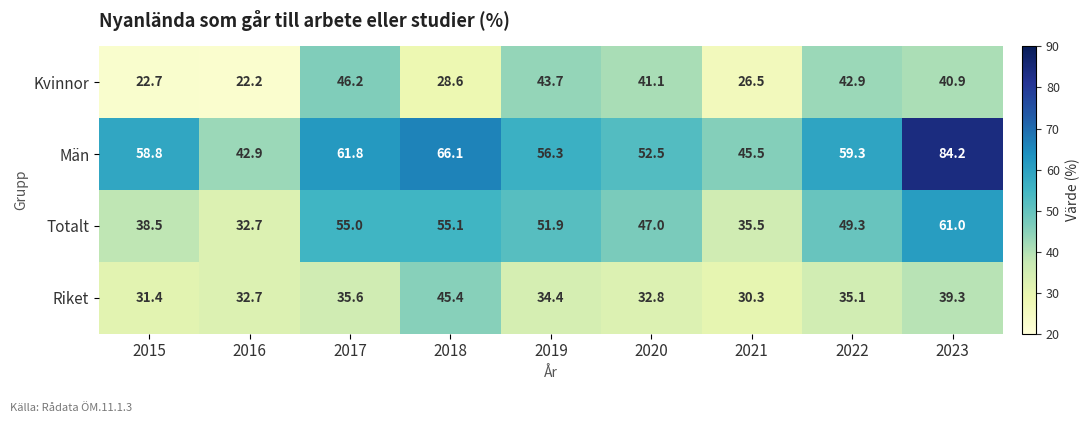

Which label corresponds to the smallest value in the chart?

2016